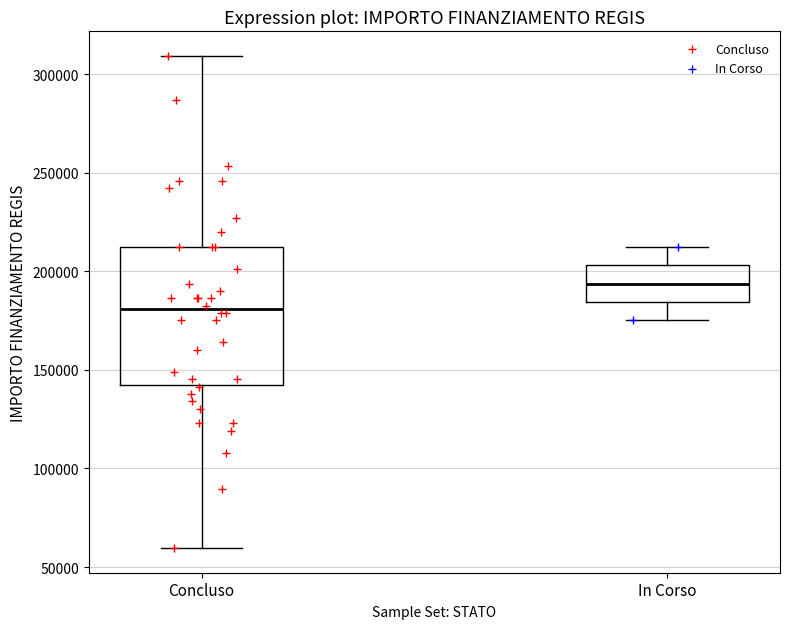

Reading left to right, read every box against the y-axis: the position of its median line, the range the box covers, and the ends of its whiskers. The values are not printed on the chart, so give them approximately, as read against the axis.

Concluso: median 180000, box 145000 to 210000, whiskers 60000 to 310000
In Corso: median 195000, box 185000 to 205000, whiskers 175000 to 210000